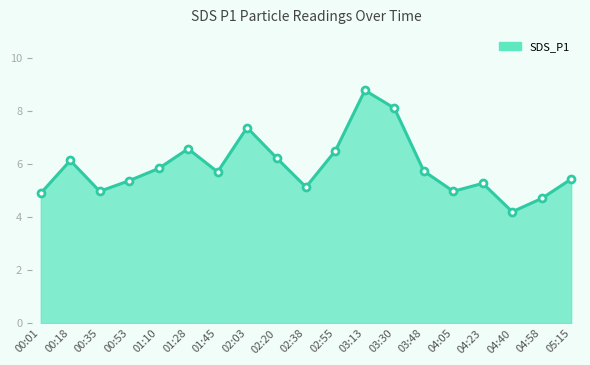

Reading right to left, what are all the values shown in this chart?

5.4	4.7	4.2	5.3	5.0	5.7	8.1	8.8	6.5	5.1	6.2	7.4	5.7	6.6	5.8	5.4	5.0	6.1	4.9